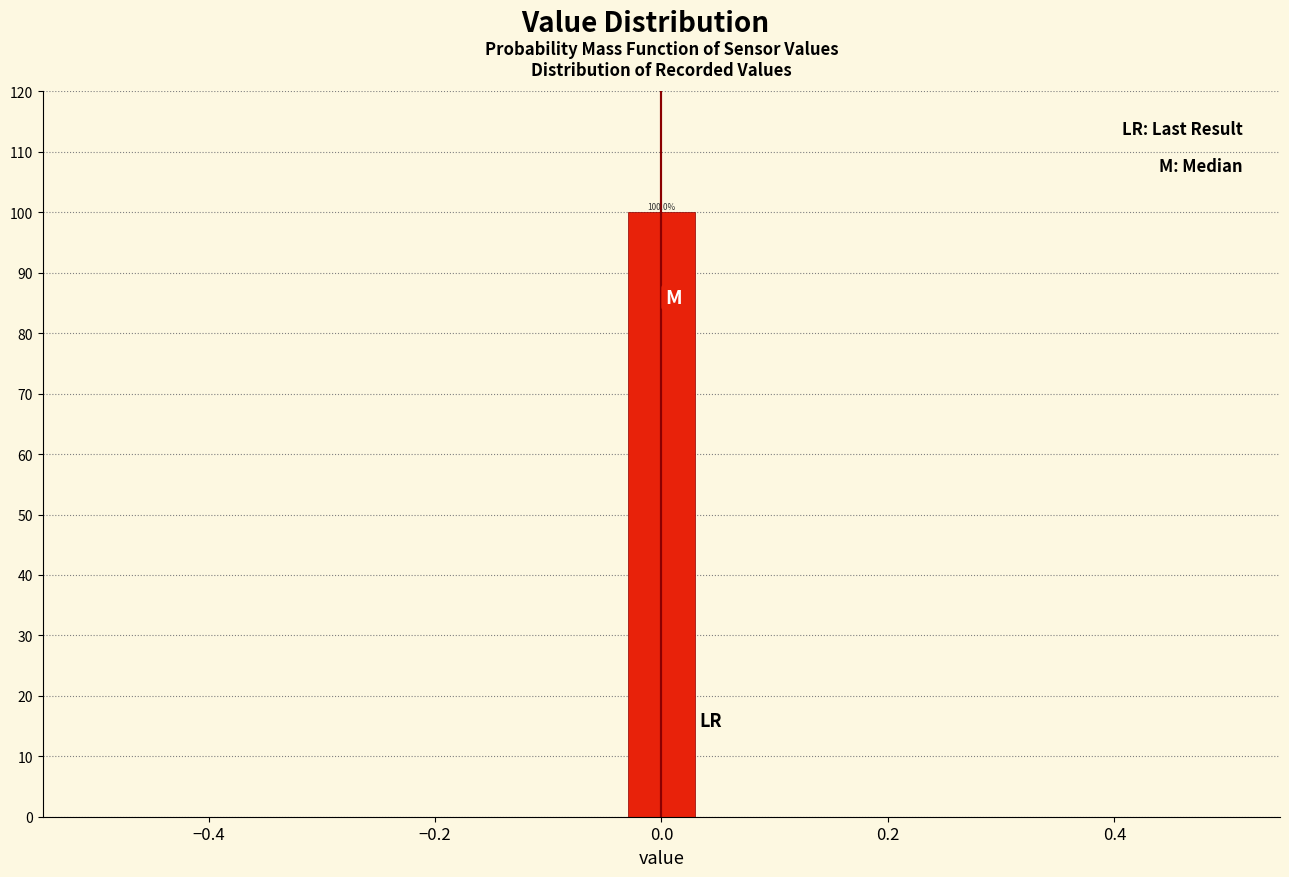

Read against the x-axis, roughly where is the centre of the tallest bar?

0.00